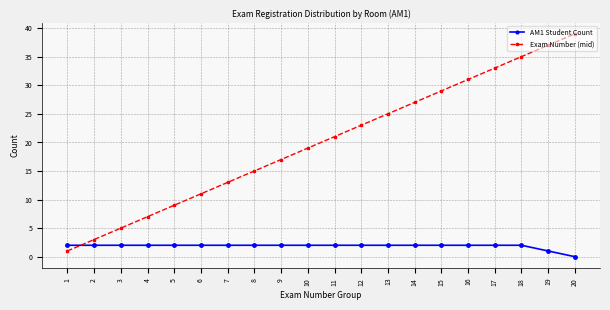

After their last crossing, which series has the higher values: AM1 Student Count or Exam Number (mid)?

Exam Number (mid)